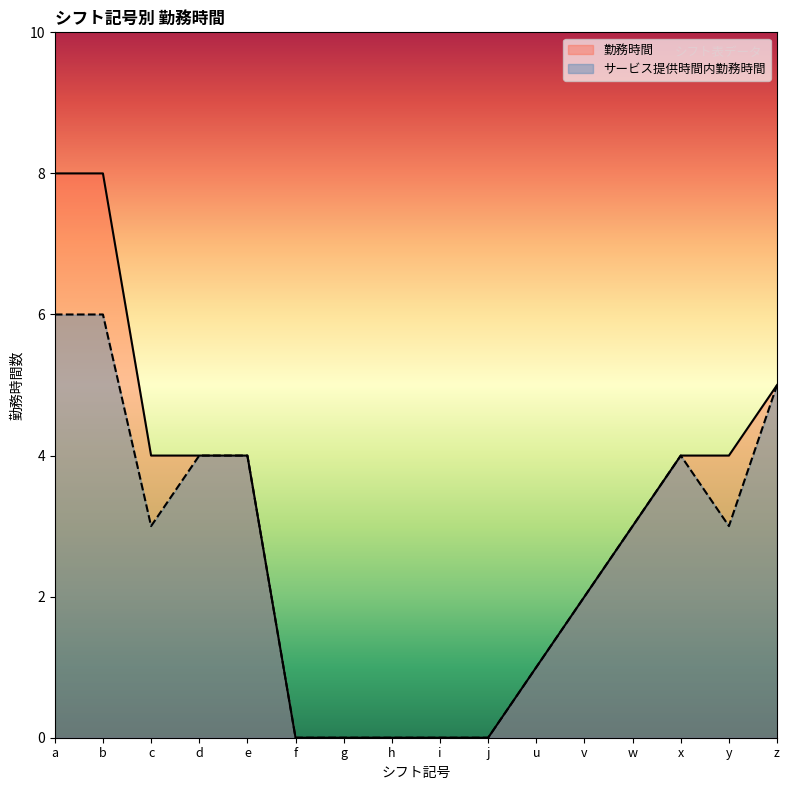

The 勤務時間 series shows -3 at h. True or false?

False